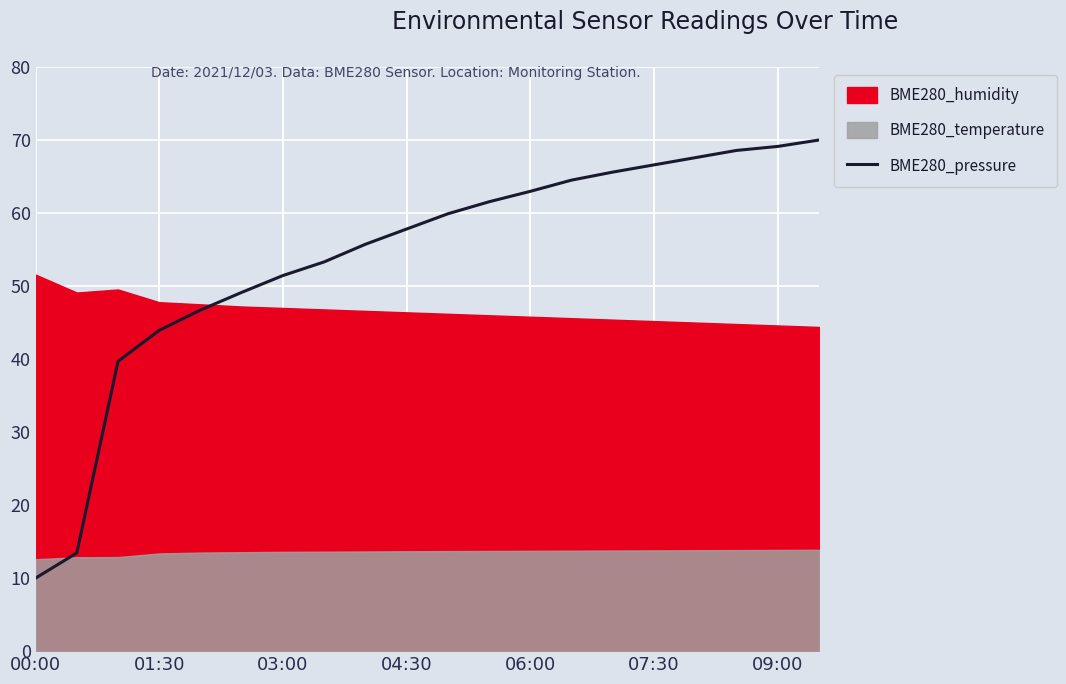

The BME280_pressure series shows 69.1 at 09:00. True or false?

True